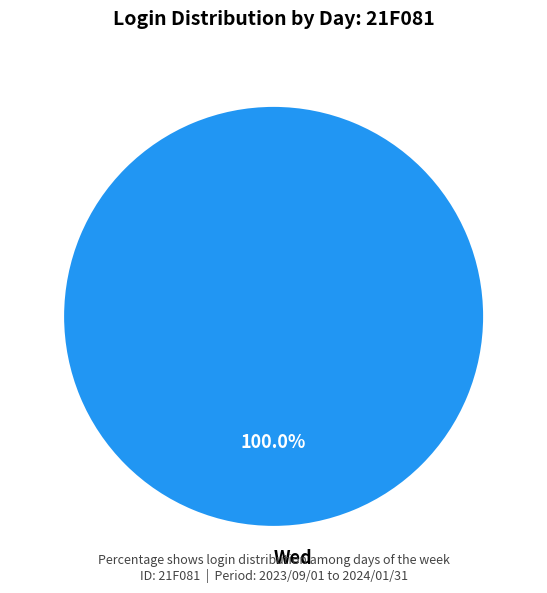

Count the number of slices in the pie.

1